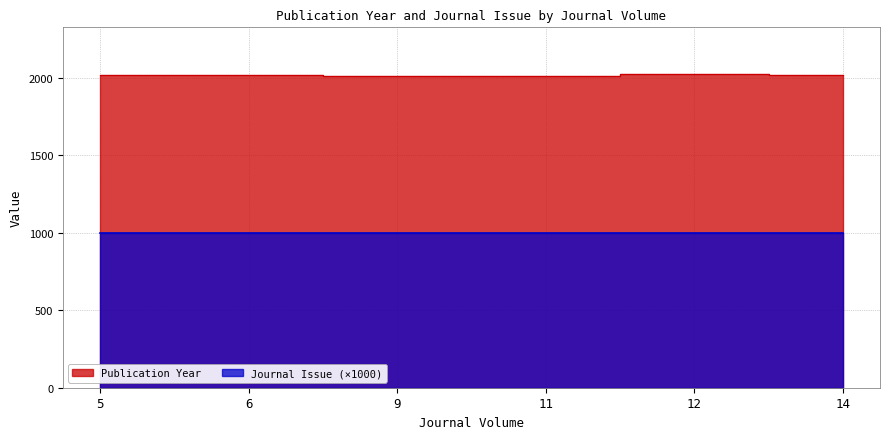

True or false: there are more than 1 points higher than both neighbors.

True